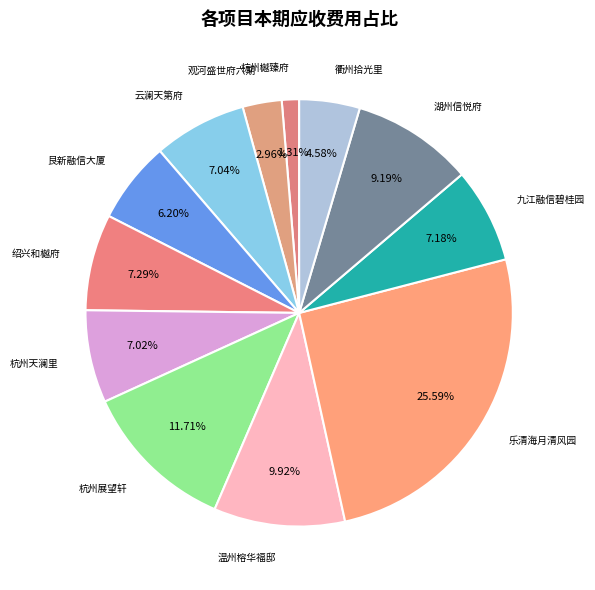

Between 衢州拾光里 and 湖州信悦府, which is larger?

湖州信悦府